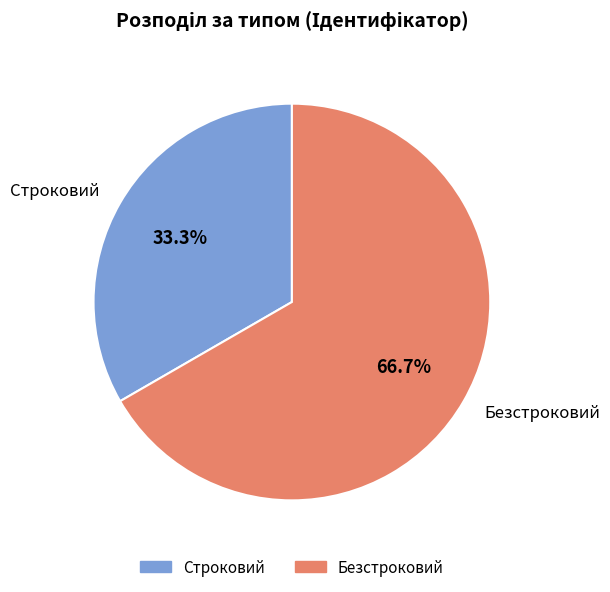

To the nearest percent, what percentage of the pie is Безстроковий?

67%